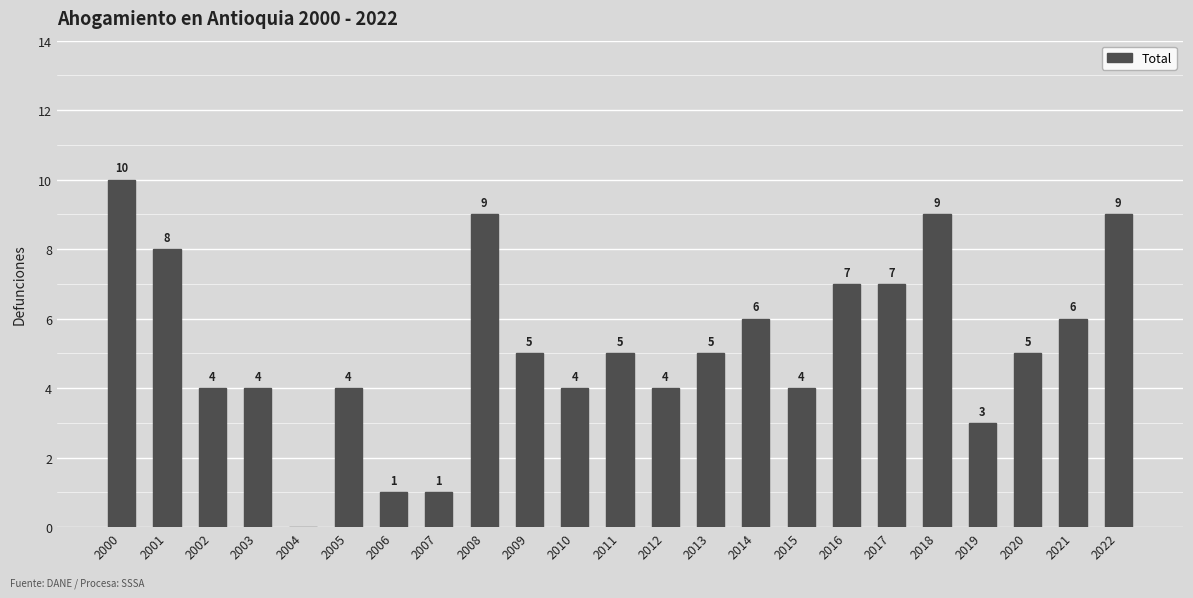

What is the change in value from 2002 to 2021?

+2